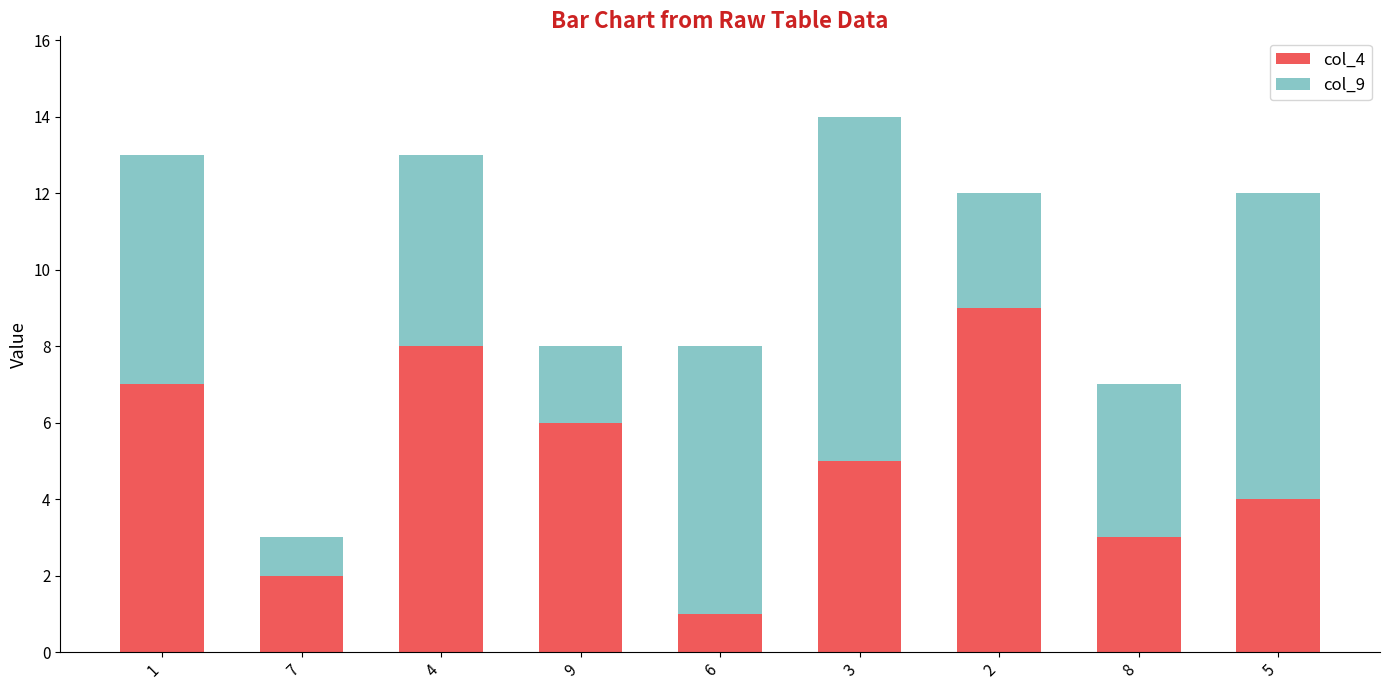

List the labels in order of col_4 value, smallest first.

6, 7, 8, 5, 3, 9, 1, 4, 2